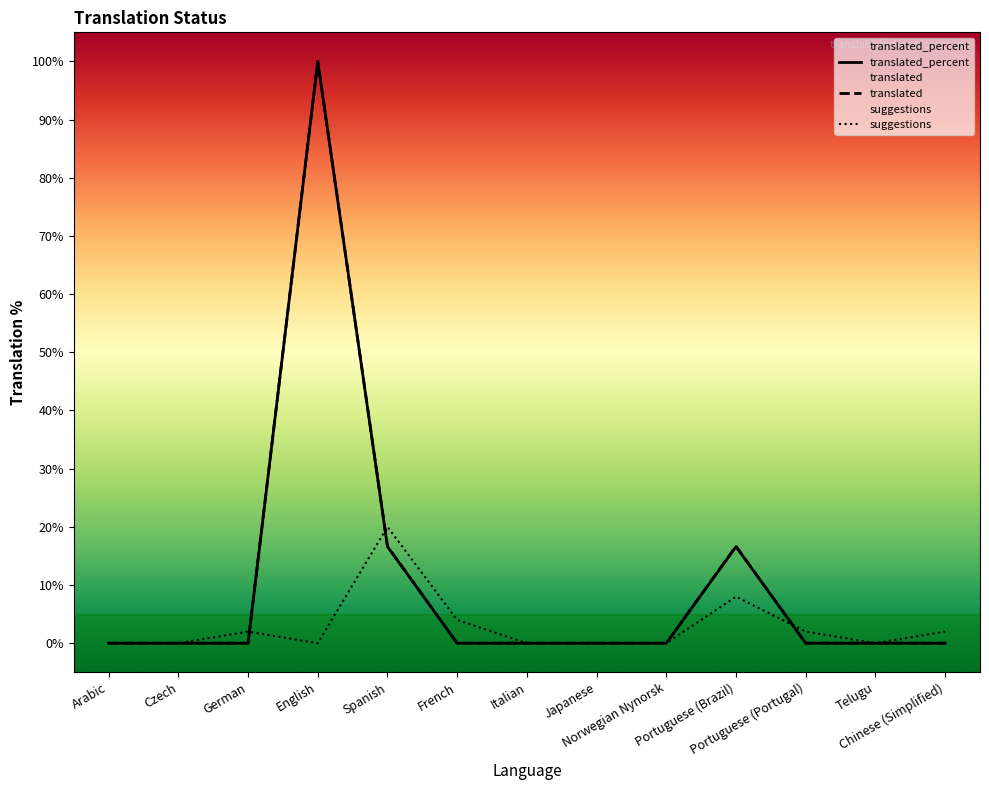

Where is the first local maximum for translated_percent?

English